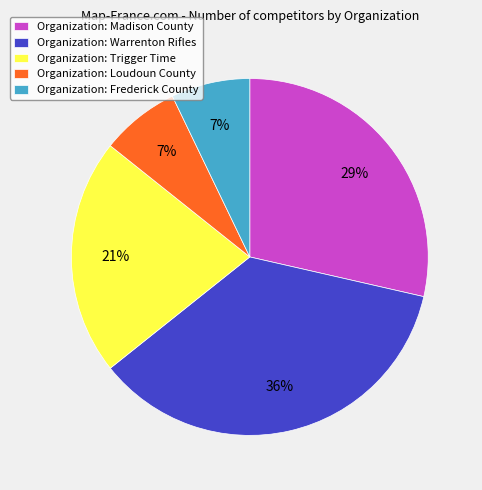

How many slices are in this pie chart?

5